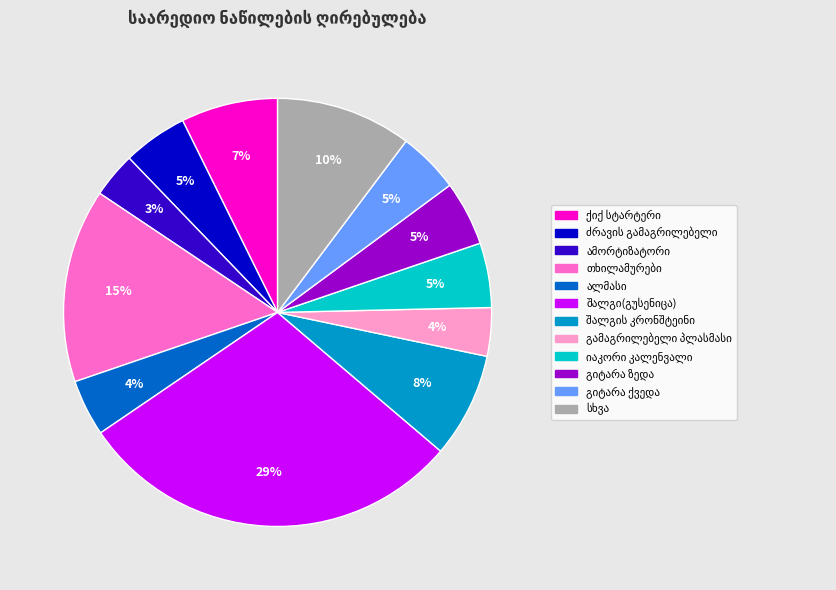

Is there any slice that represents more than half of the pie?

No